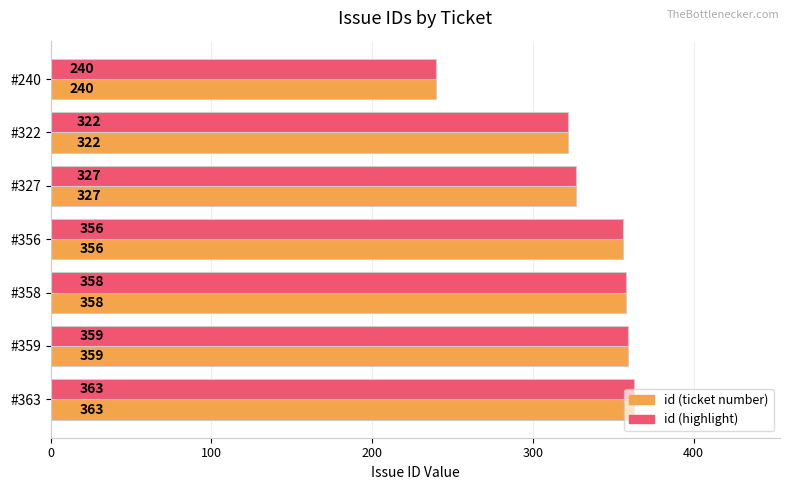

What is the average value of the id (highlight) series?

332